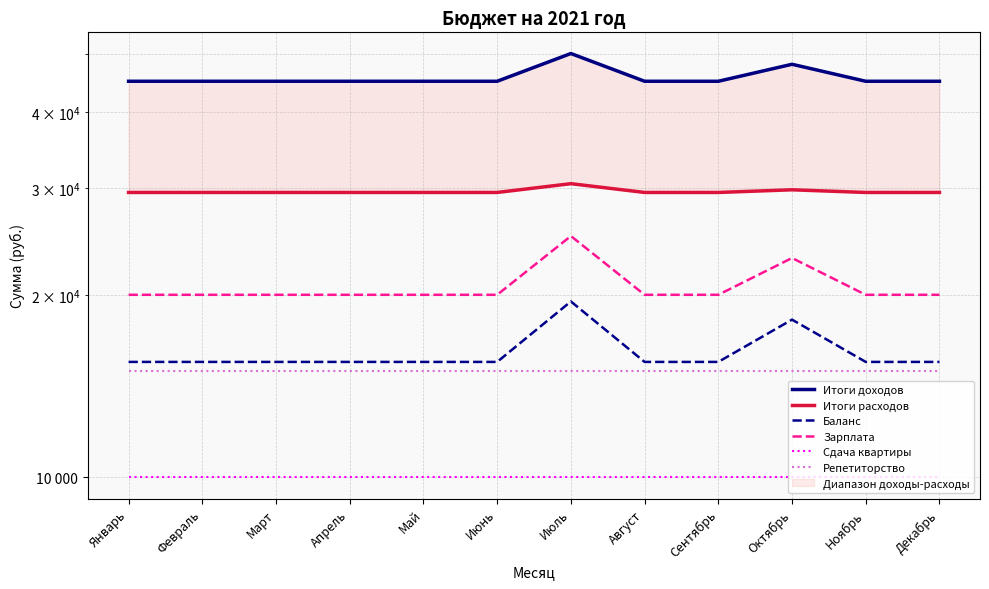

The value of Репетиторство at Январь is 26050. True or false?

False